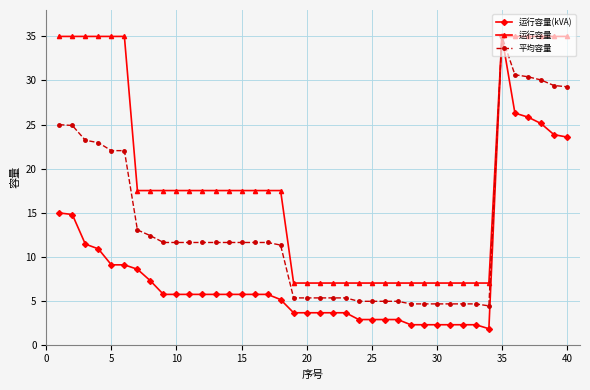

Rank the series by their average value, from highest to lowest.

运行容量, 平均容量, 运行容量(kVA)